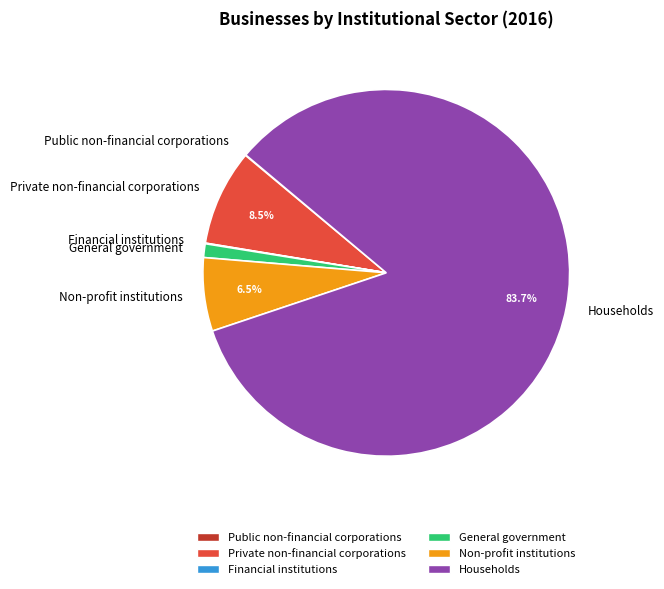

To the nearest percent, what is the difference between the largest and smallest slice percentages?

84%